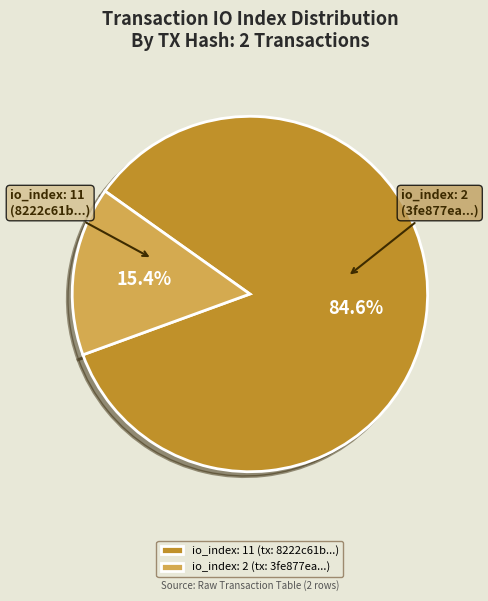

To the nearest percent, what is the difference between the tx_index_2 and tx_index_11 slice percentages?

69%